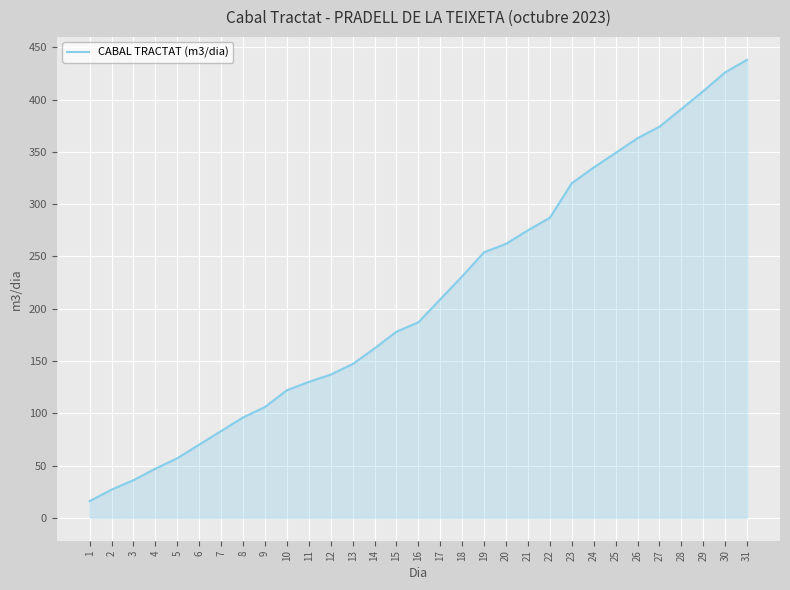

The value at 22 is 287. True or false?

True